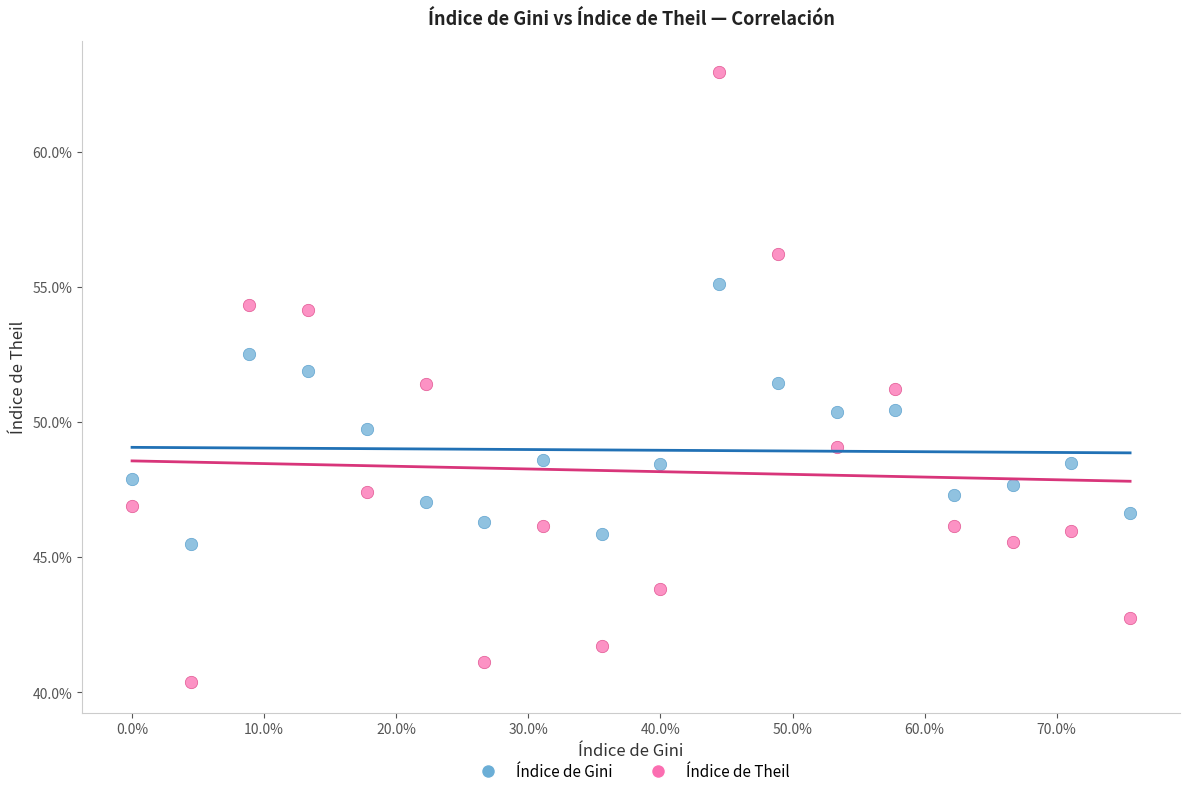

What are all the series names shown in the legend?

Índice de Gini, Índice de Theil